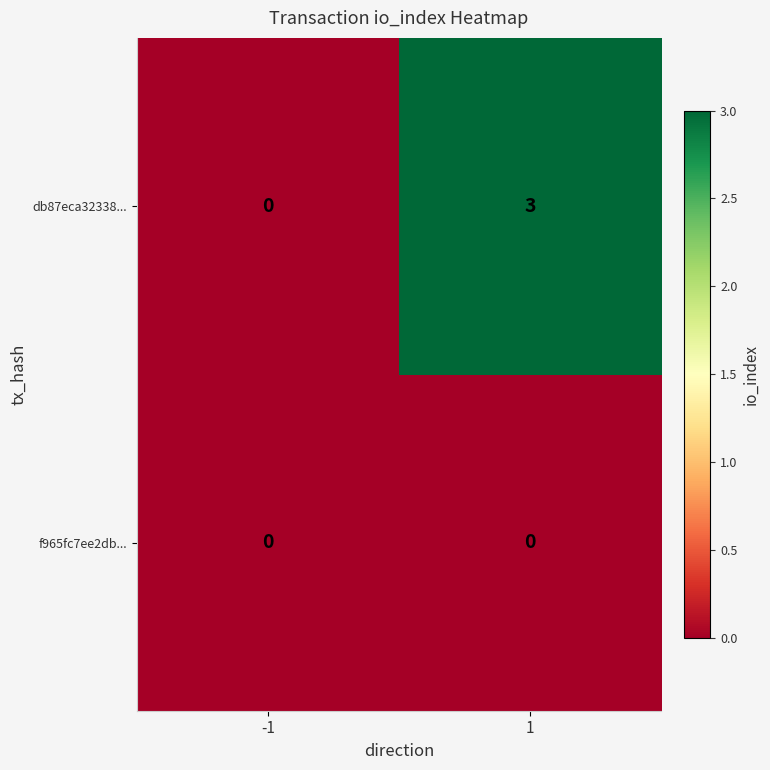

Which series has the largest total across all categories?

db87eca32338...